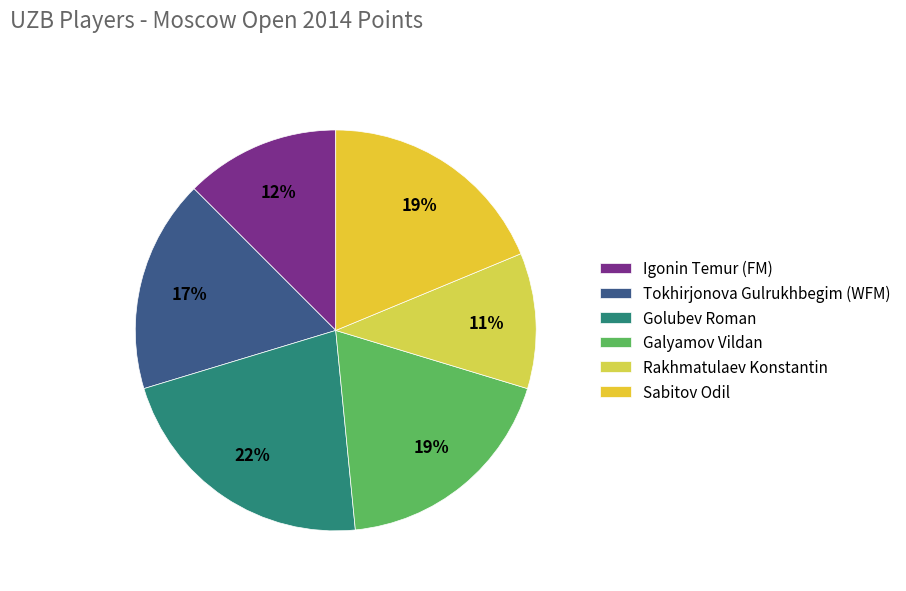

Which has a higher value, Sabitov Odil or Rakhmatulaev Konstantin?

Sabitov Odil